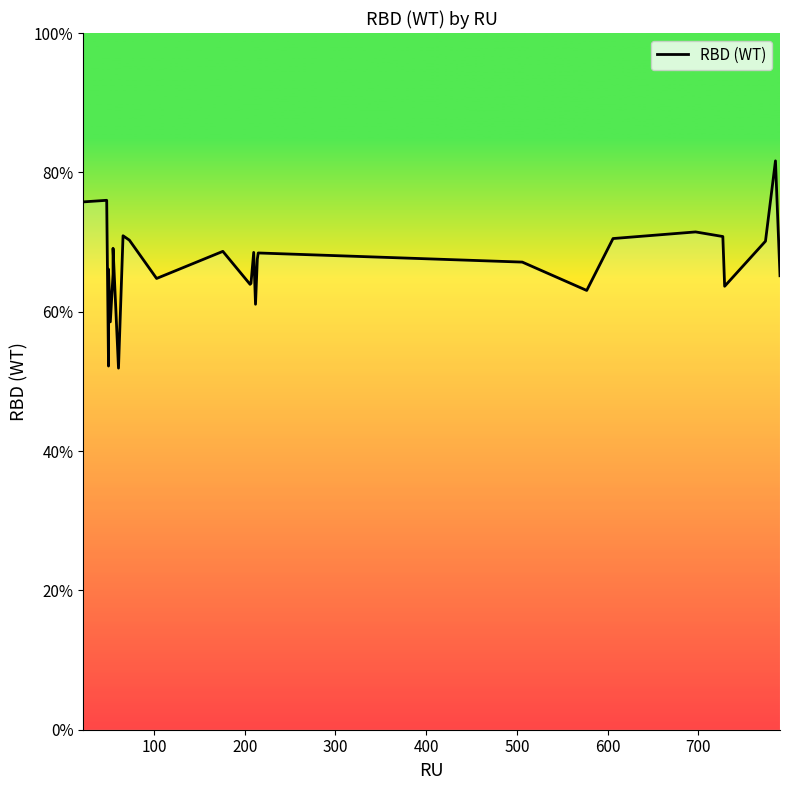

True or false: there are more than 1 points higher than both neighbors.

True